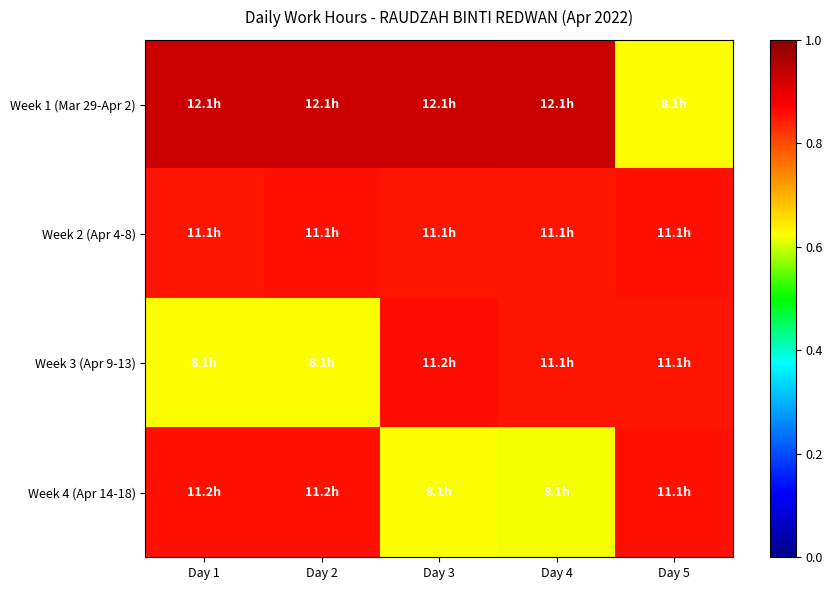

Which series has the largest total across all categories?

Week 1 (Mar 29-Apr 2)